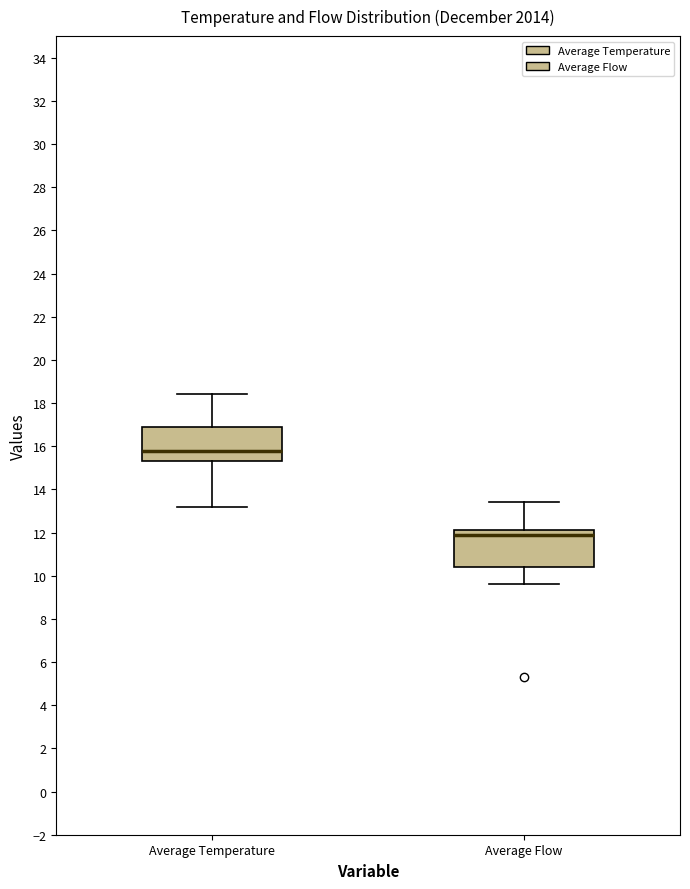

Reading left to right, read every box against the y-axis: the position of its median line, the range the box covers, and the ends of its whiskers. The values are not printed on the chart, so give them approximately, as read against the axis.

Average Temperature: median 15.8, box 15.4 to 17.0, whiskers 13.2 to 18.4
Average Flow: median 12.0, box 10.4 to 12.2, whiskers 9.6 to 13.4